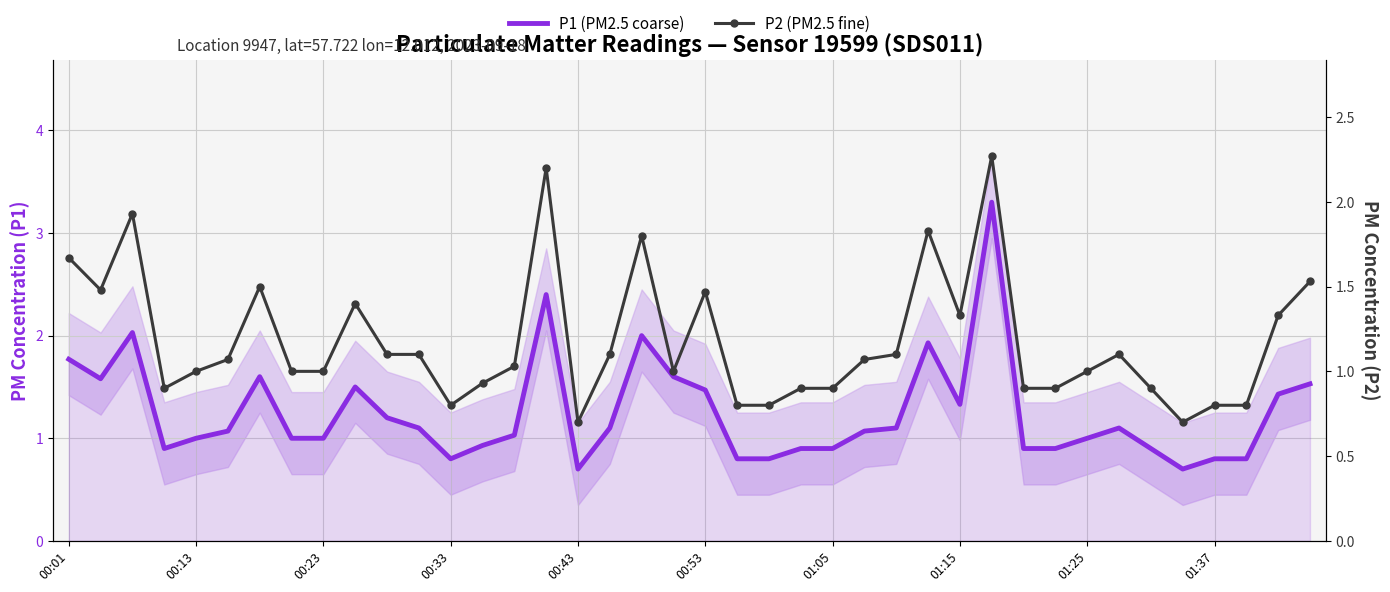

True or false: P1 (PM2.5 coarse) has a value of 2.5 at 01:37.

False